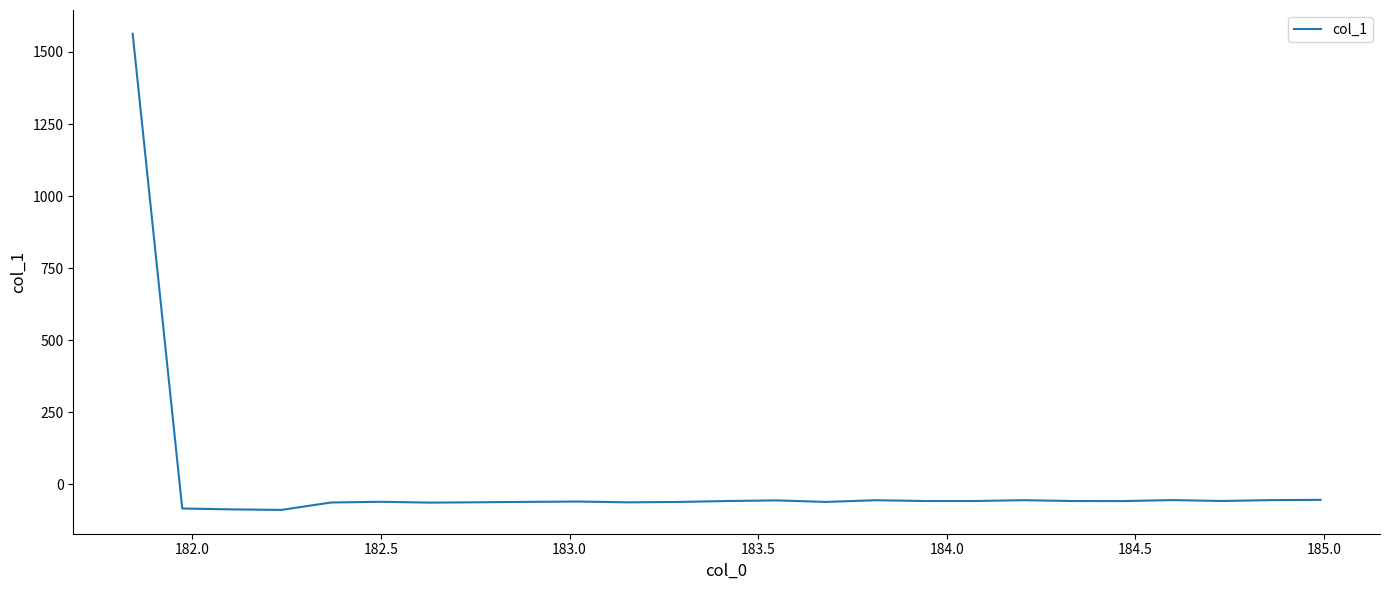

What is the greatest value displayed?

1563.0